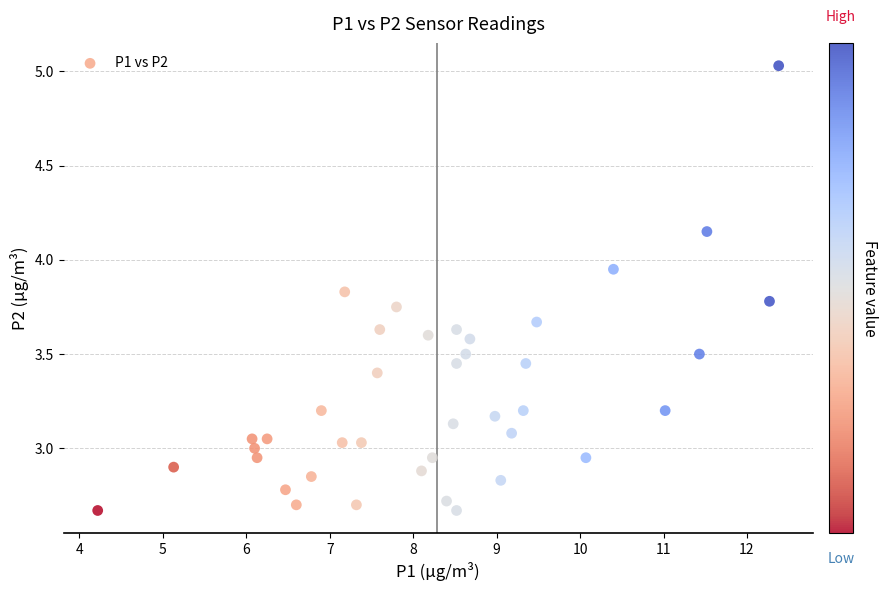

What is the range of X values (max minus min)?

8.2